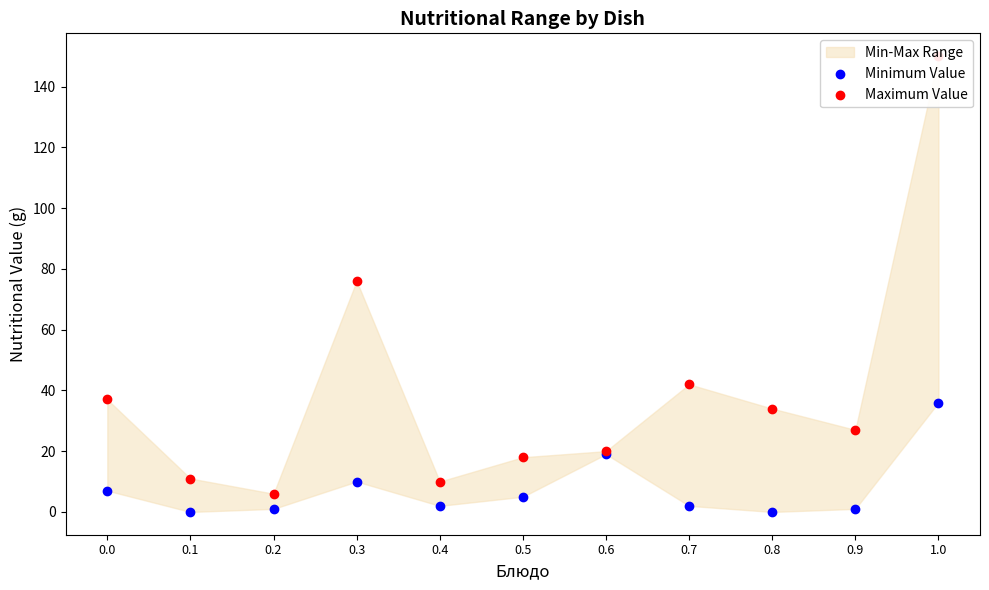

Which series contains the highest Y value?

Maximum Value